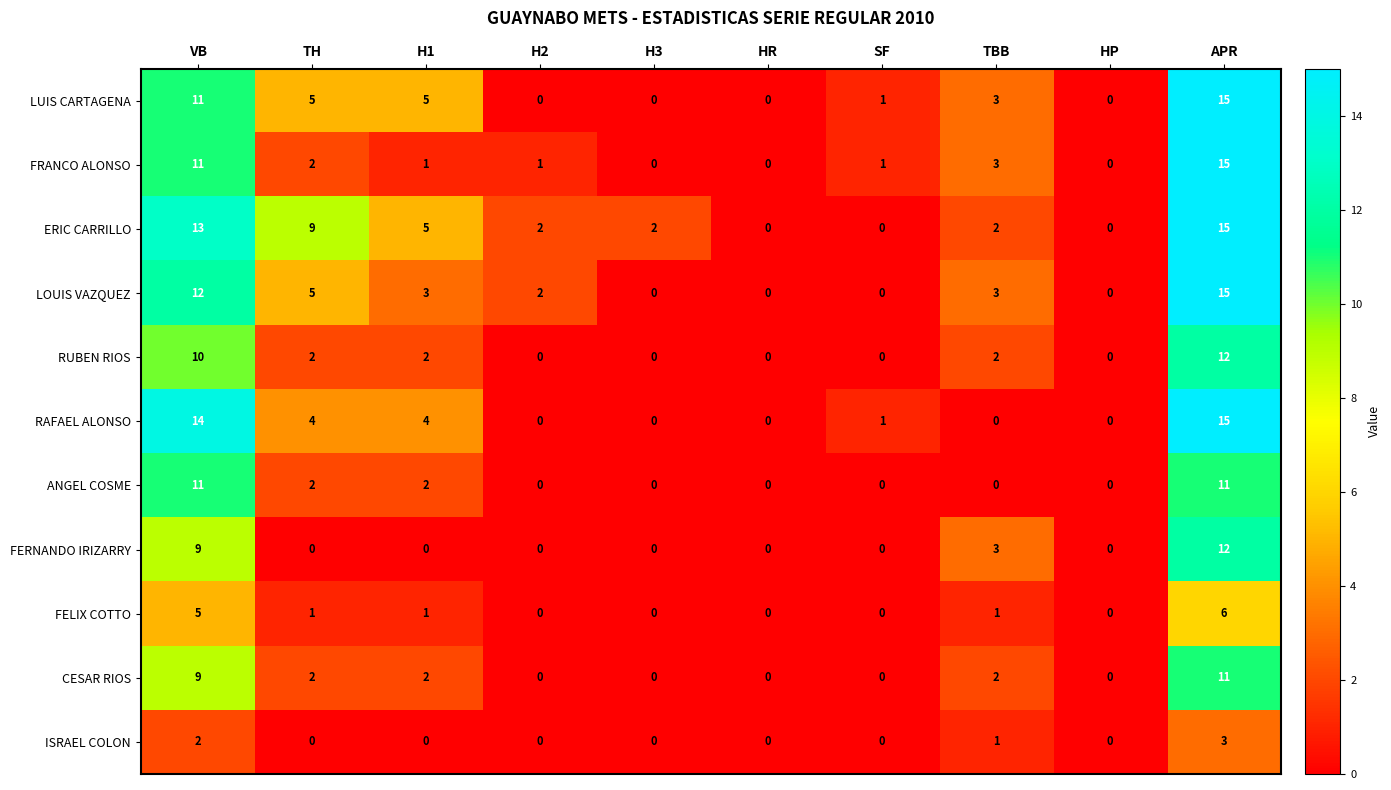

The LOUIS VAZQUEZ series shows 0 at H3. True or false?

True